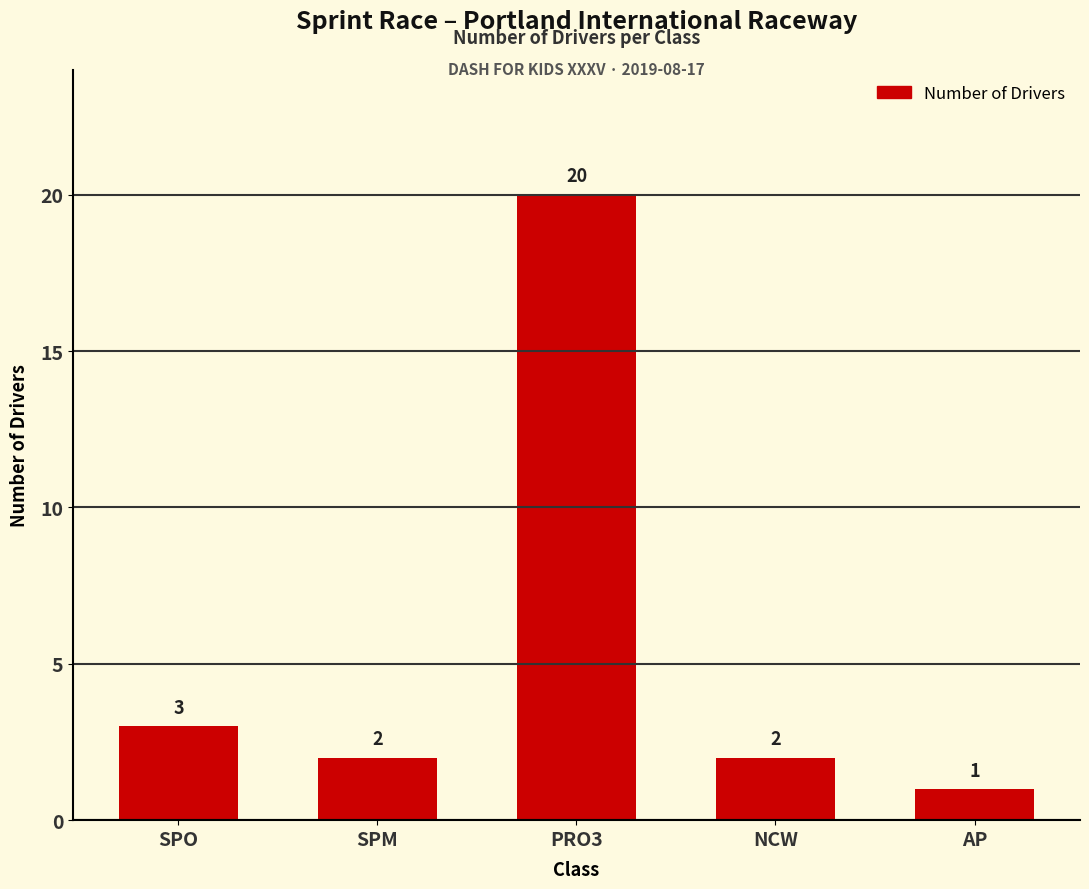

Does the chart contain stacked bars?

No